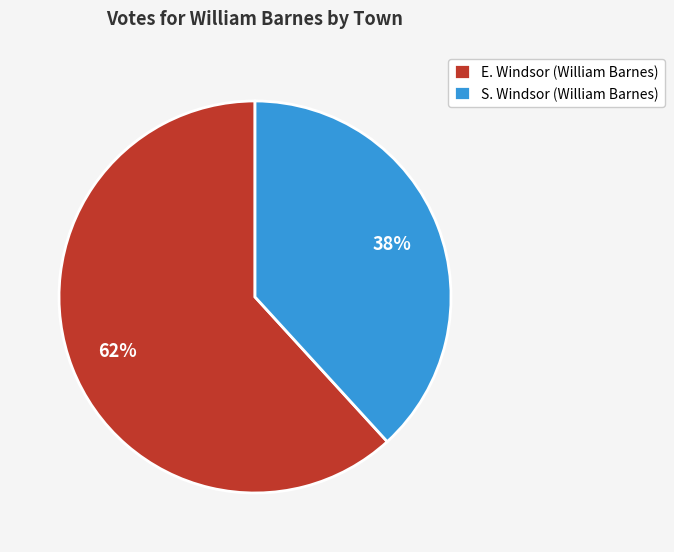

Combined, do E. Windsor (William Barnes) and S. Windsor (William Barnes) account for over 50%?

Yes